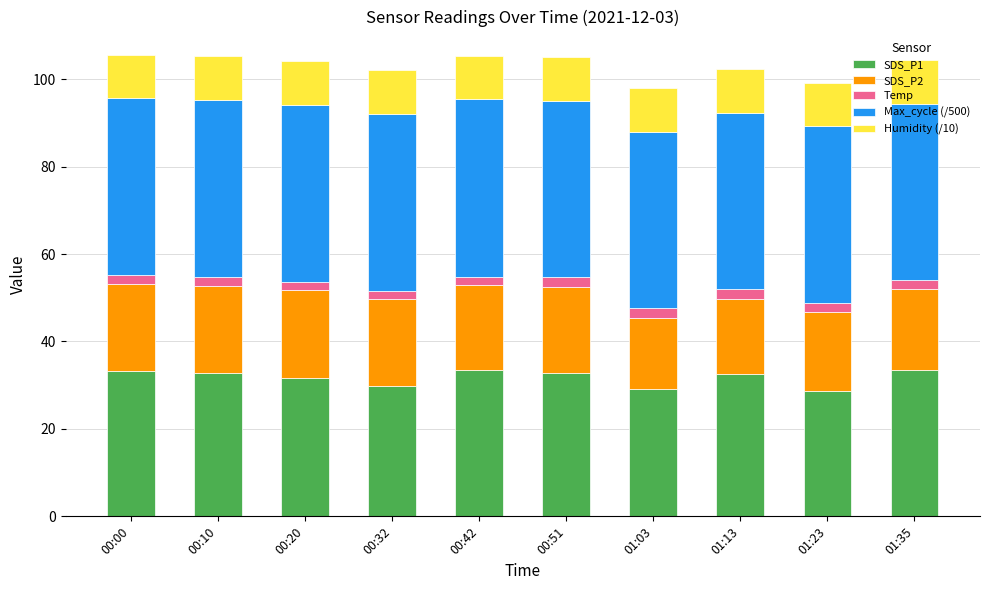

What is the average value of the SDS_P1 series?

31.8